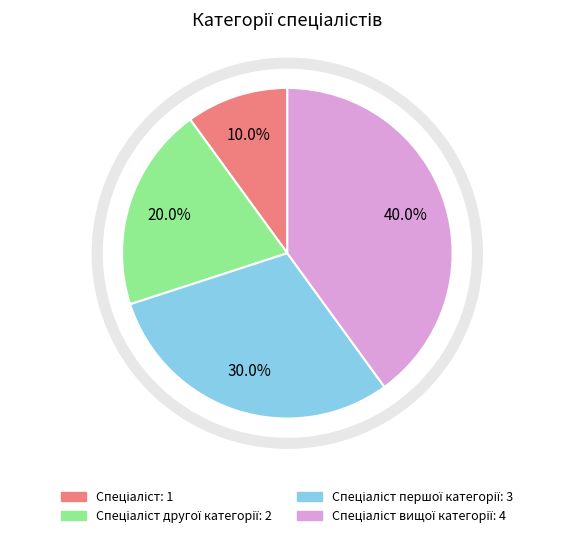

Is there a majority slice in this chart?

No